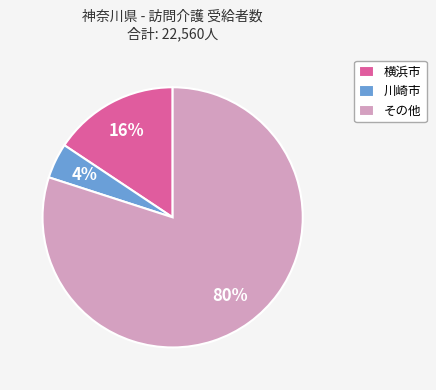

Which has a higher value, 横浜市 or その他?

その他